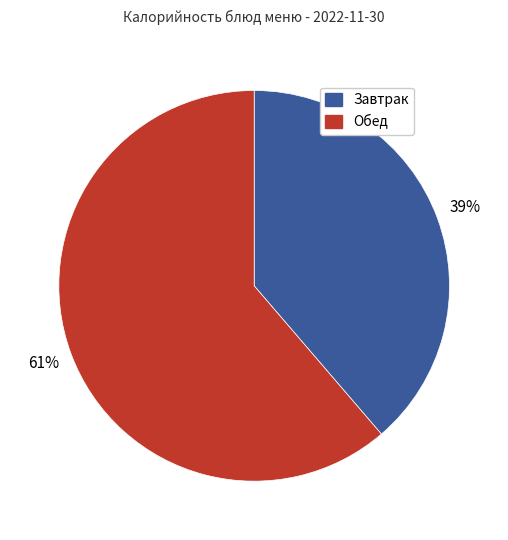

What percentage is the Завтрак slice, to the nearest percent?

39%